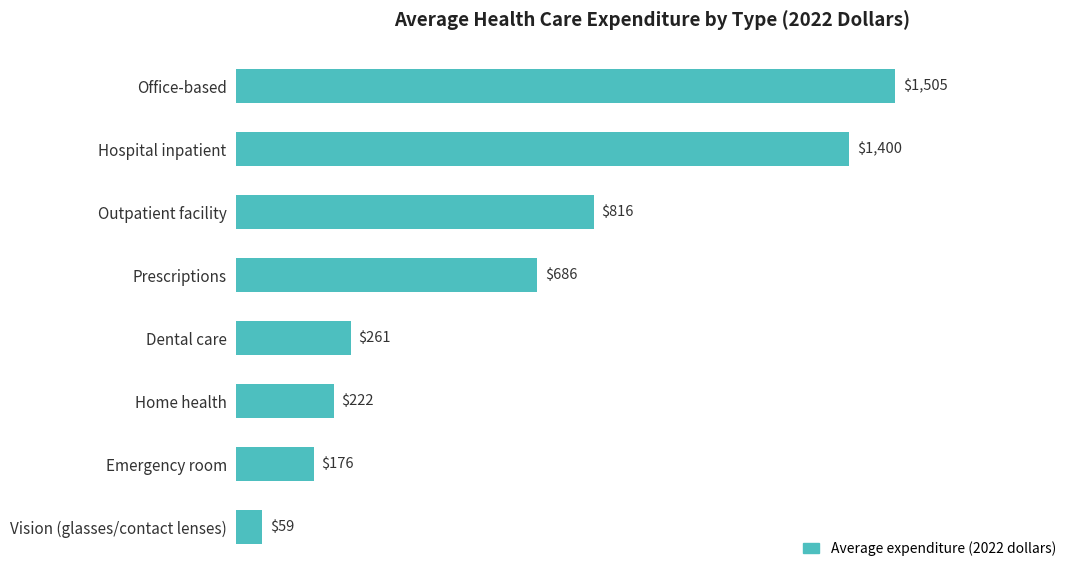

What is the average value?

641